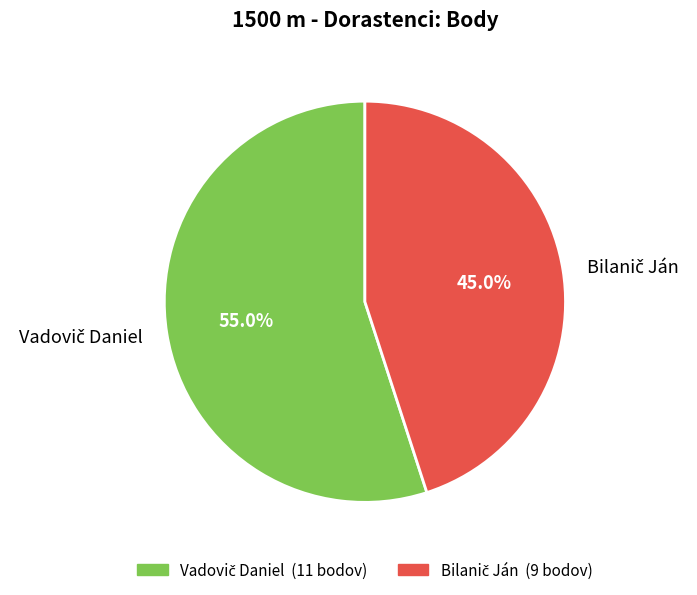

Is there any slice that represents more than half of the pie?

Yes